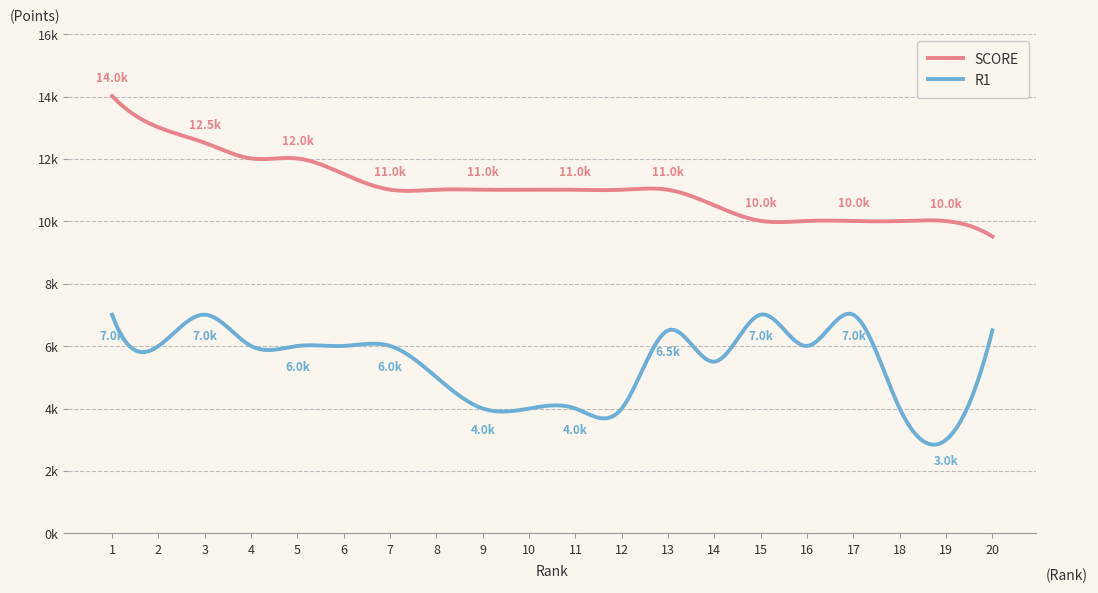

What is the value of the R1 point at the 3rd from the left?

7012